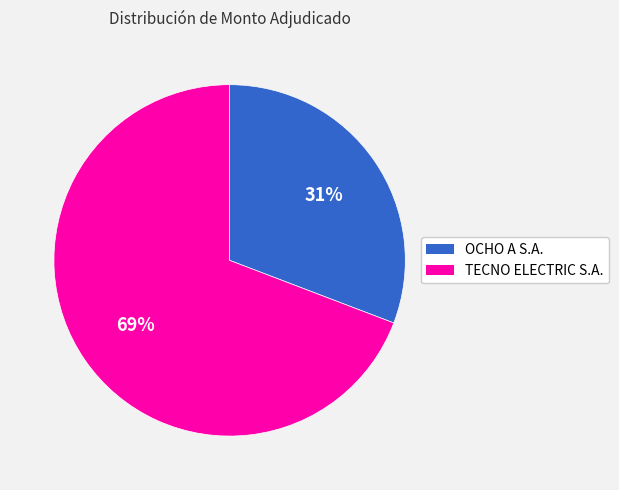

How many slices are in this pie chart?

2